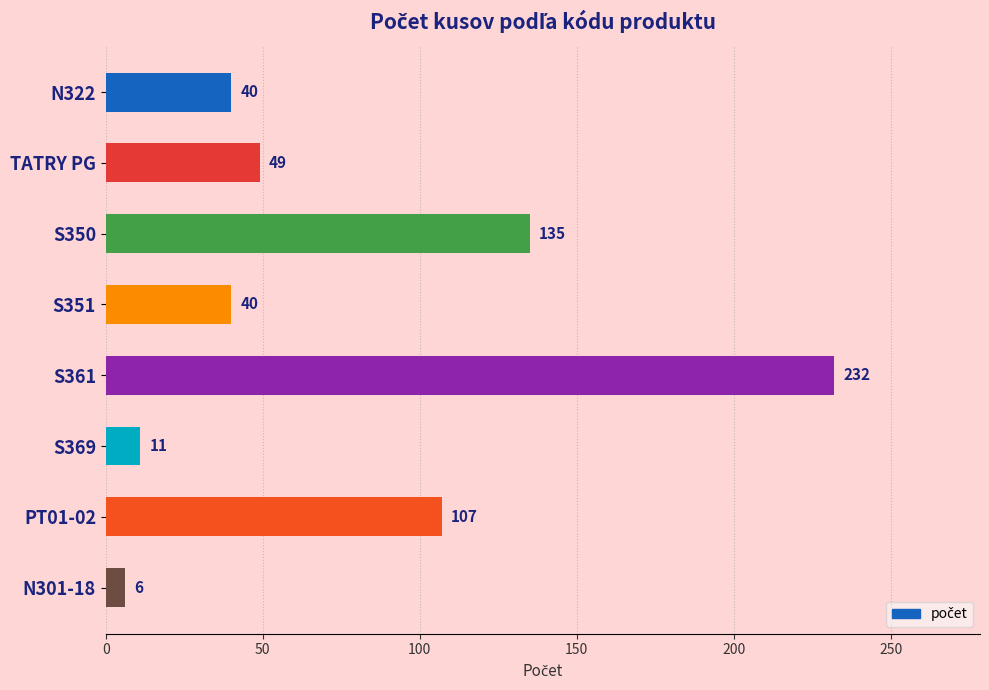

At which category does the chart reach its peak across all series?

S361